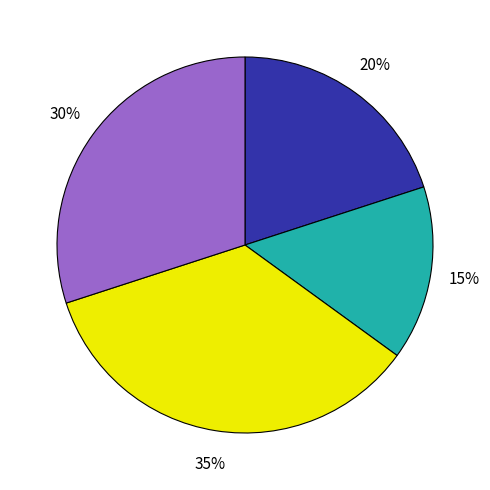

To the nearest percent, what is the difference between the largest and smallest slice percentages?

20%